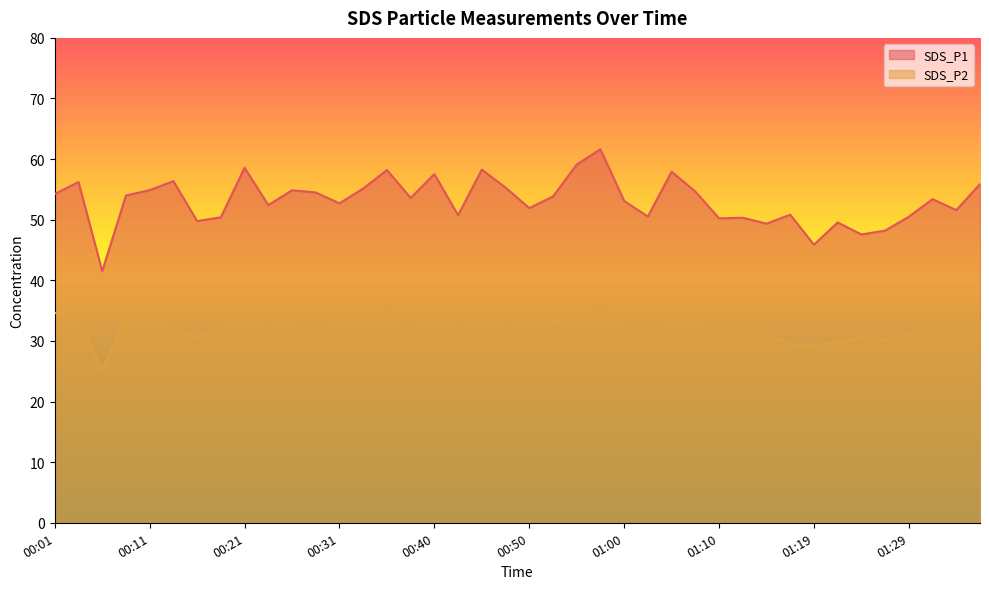

What is the smallest value displayed?

25.3